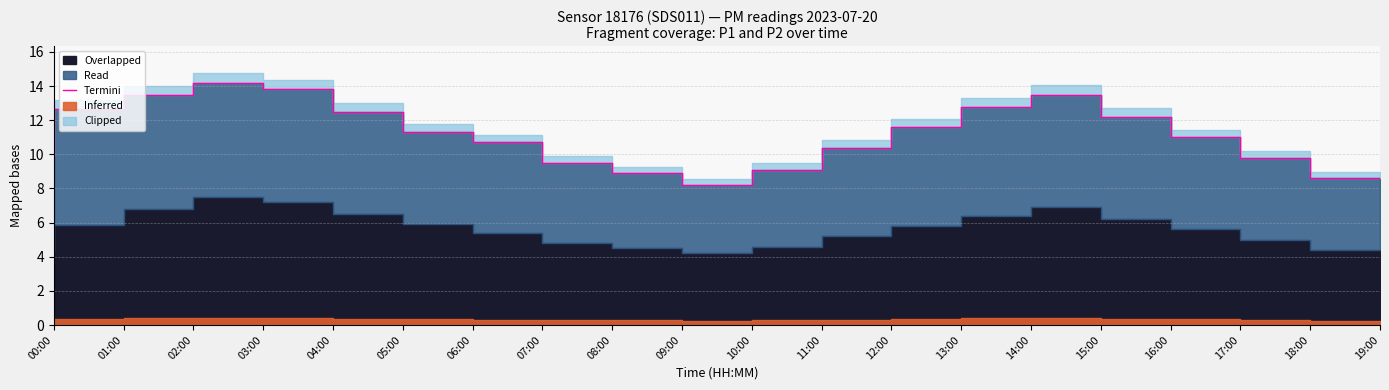

What is the approximate value at 10:00?

8.2